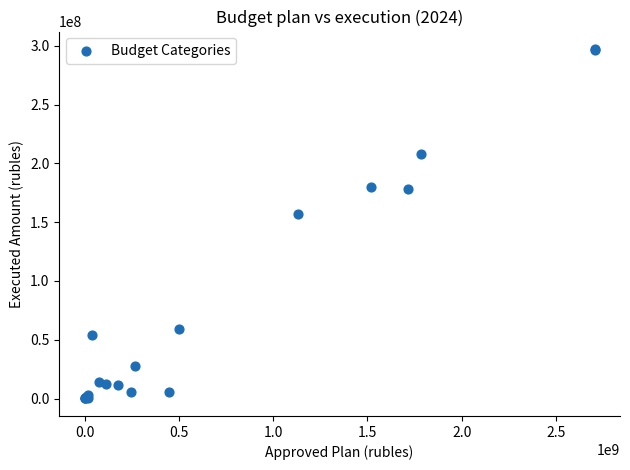

What Y value in the scatter plot is closest to 148666307?

156918314.6